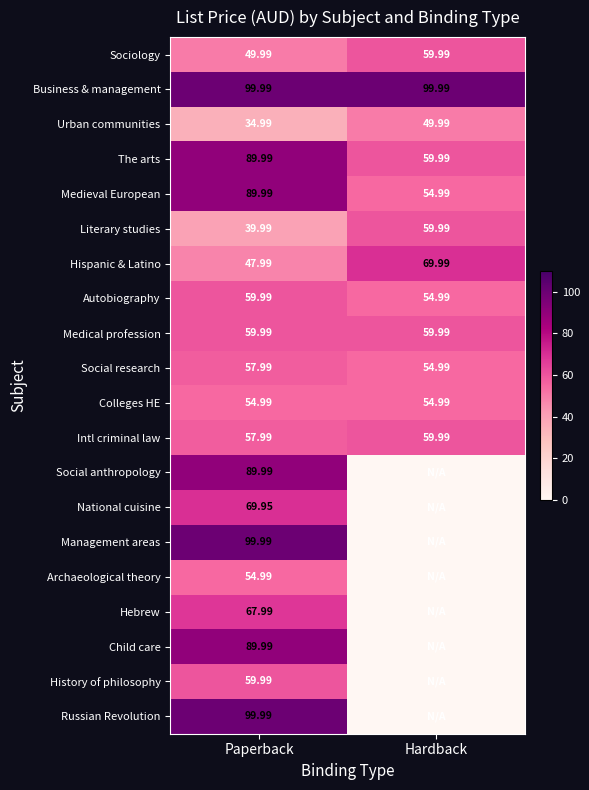

Rank the categories by The arts value from highest to lowest.

Paperback, Hardback